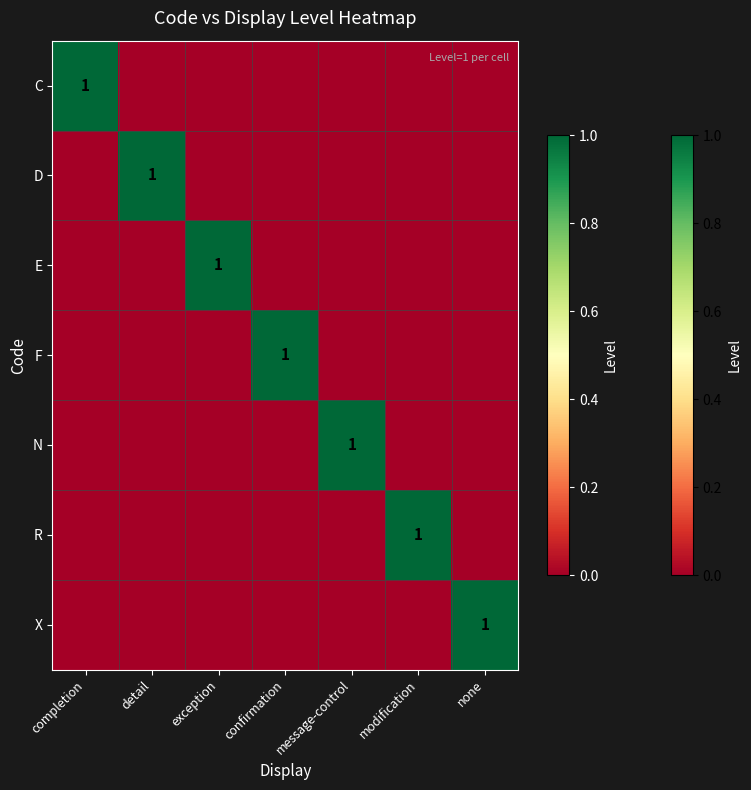

The value of C at completion is 1. True or false?

True